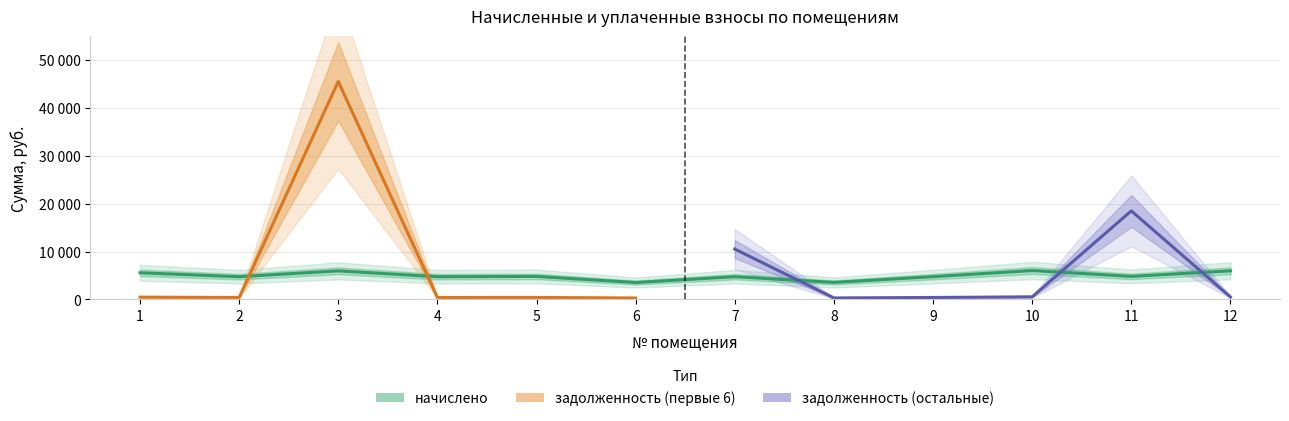

Does the chart have visible grid lines?

Yes